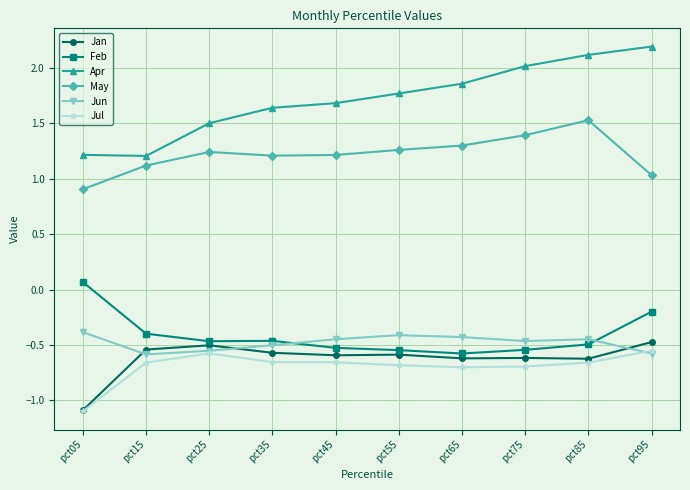

Read the Apr value at pct55.

1.8